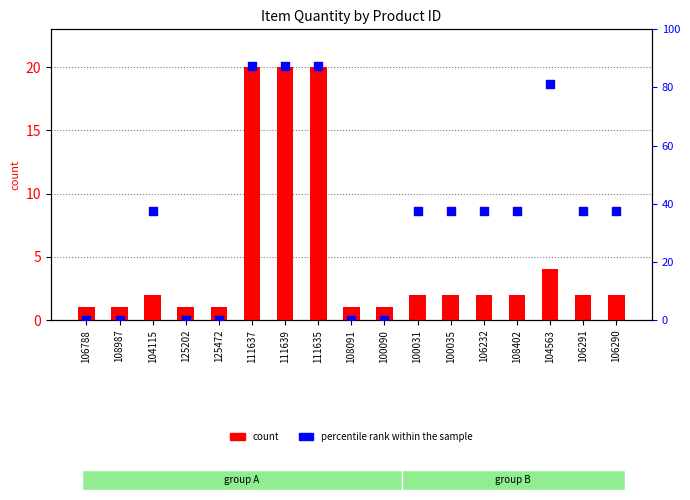

What are all the series names shown in the legend?

count, percentile rank within the sample